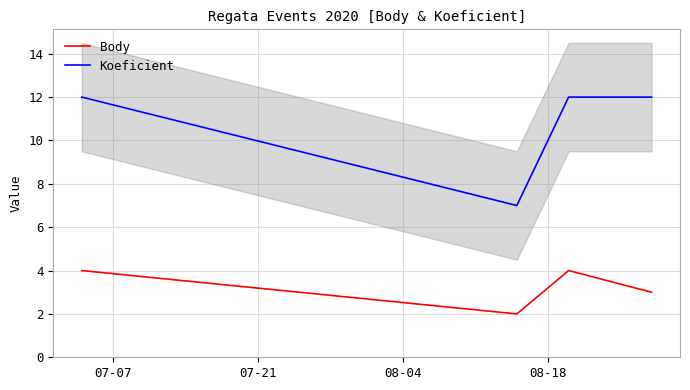

What is the minimum value for Koeficient?

7